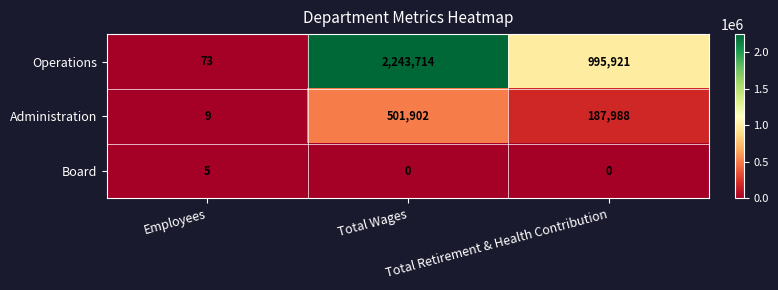

What is the sum of all Board values?

5